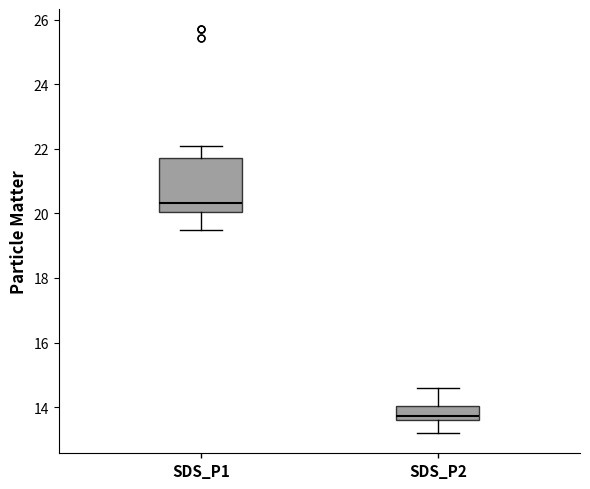

Comparing the boxes themselves (not the whiskers), which one is the tallest?

SDS_P1